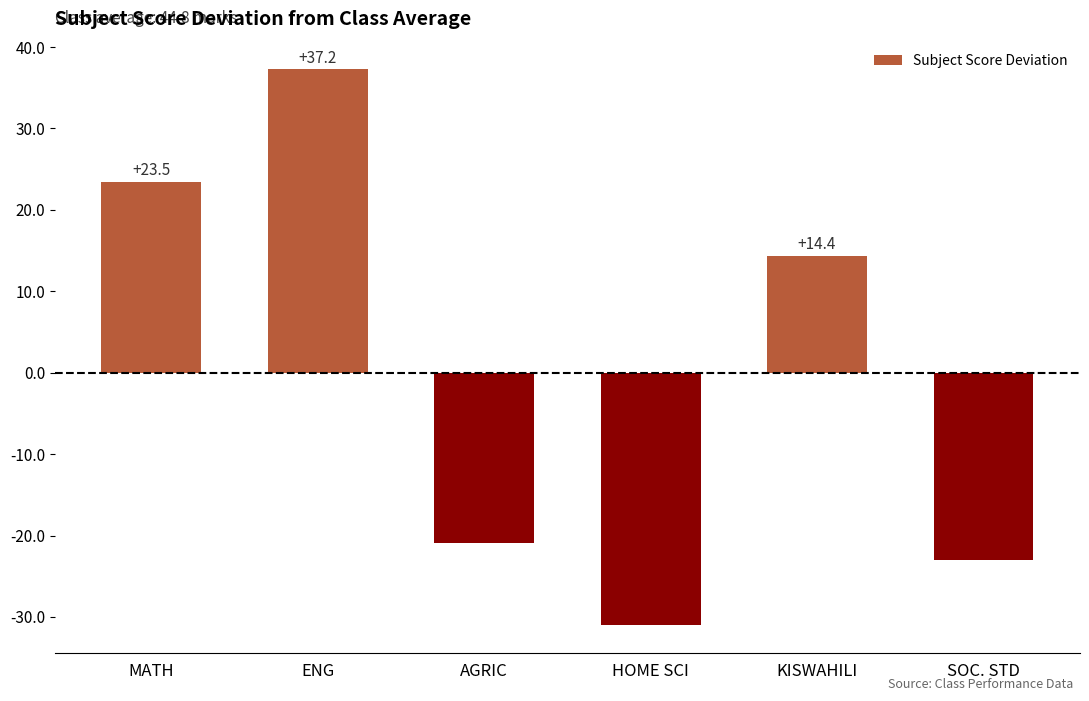

Rank the categories by value from highest to lowest.

ENG, MATH, KISWAHILI, AGRIC, SOC. STD, HOME SCI